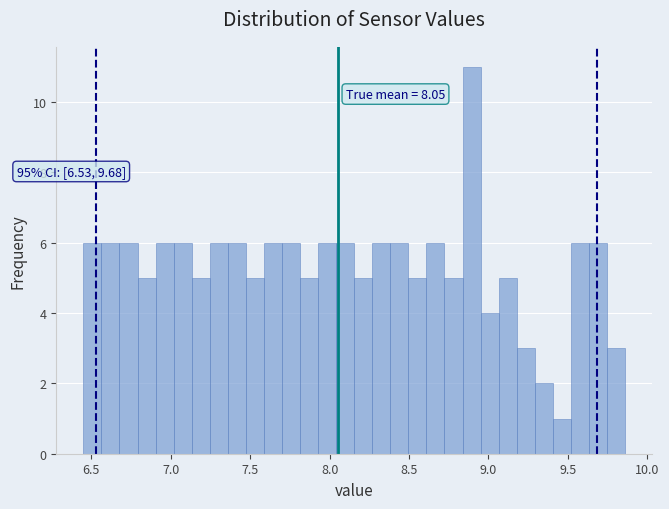

Read against the x-axis, roughly where is the centre of the tallest bar?

8.90